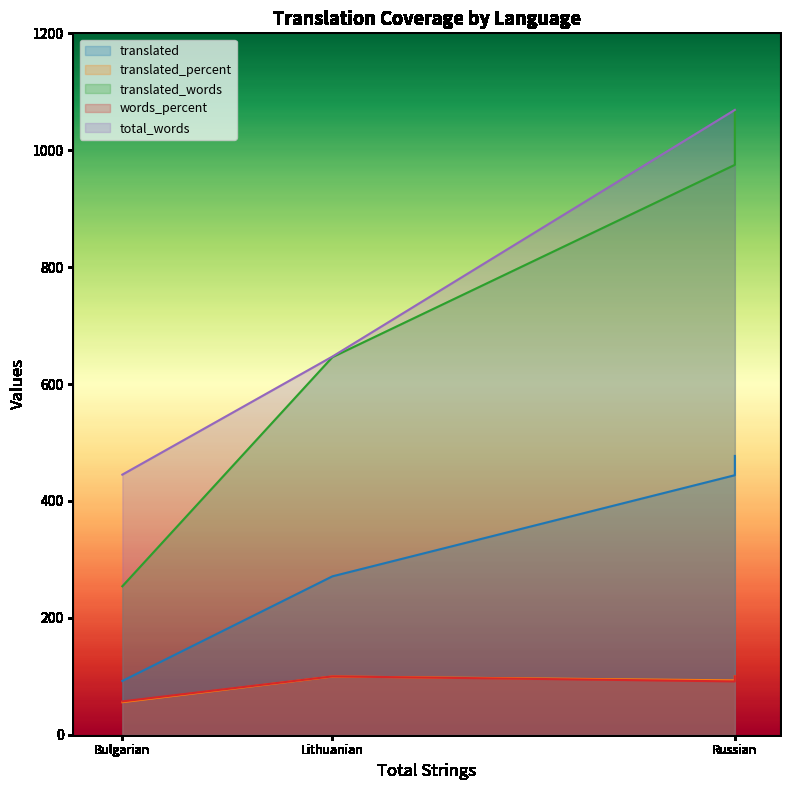

Is the value of translated_percent at Russian greater than the value of words_percent at Bulgarian?

Yes